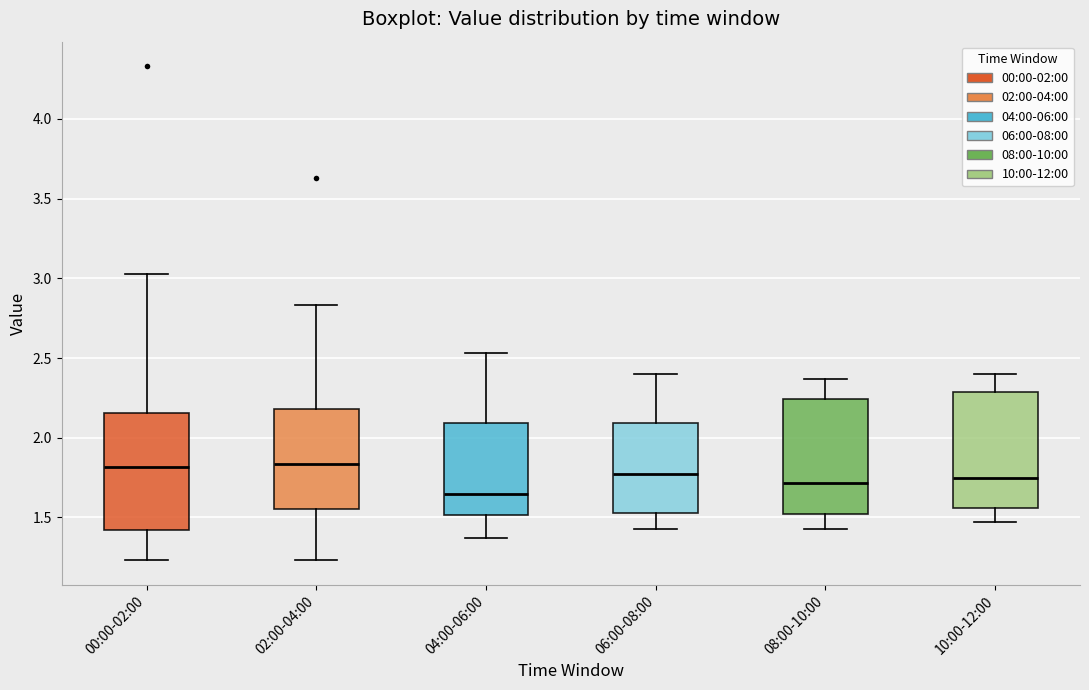

Reading left to right, transcribe this box plot: for each box, give where its median line is, the range the box spans, and where its two whiskers end, as read against the y-axis. The values are not printed on the chart, so give them approximately, as read against the axis.

00:00-02:00: median 1.80, box 1.40 to 2.15, whiskers 1.25 to 3.05
02:00-04:00: median 1.85, box 1.55 to 2.20, whiskers 1.25 to 2.85
04:00-06:00: median 1.65, box 1.50 to 2.10, whiskers 1.35 to 2.55
06:00-08:00: median 1.75, box 1.55 to 2.10, whiskers 1.45 to 2.40
08:00-10:00: median 1.70, box 1.50 to 2.25, whiskers 1.45 to 2.35
10:00-12:00: median 1.75, box 1.55 to 2.30, whiskers 1.45 to 2.40